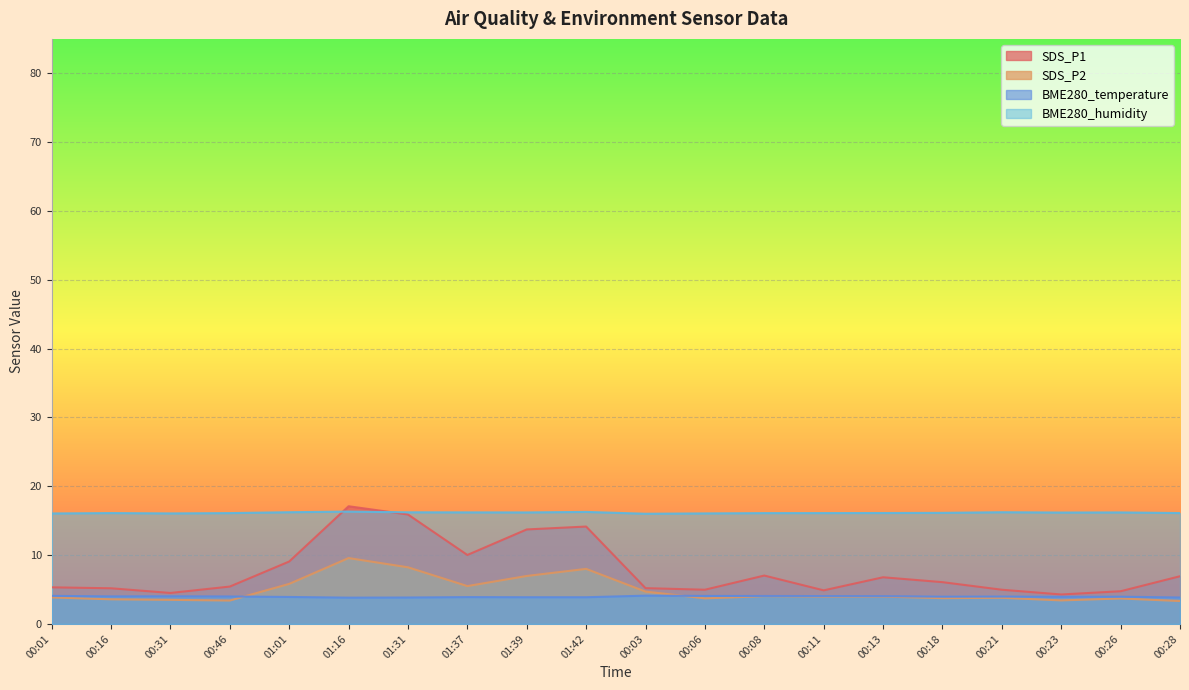

Which series has the widest spread of values?

SDS_P1